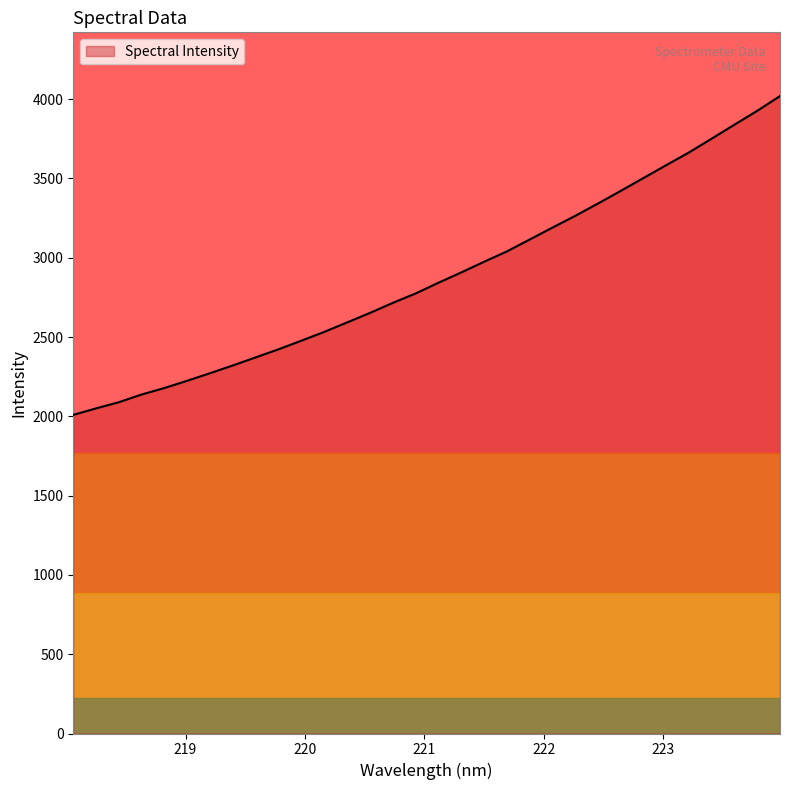

What is the minimum value shown in the chart?

2009.3